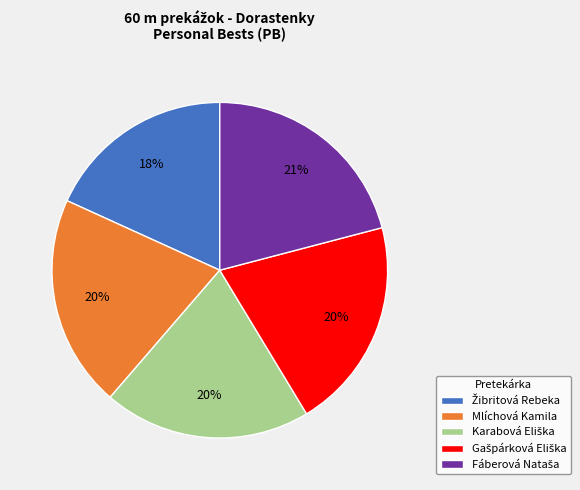

Is there a majority slice in this chart?

No